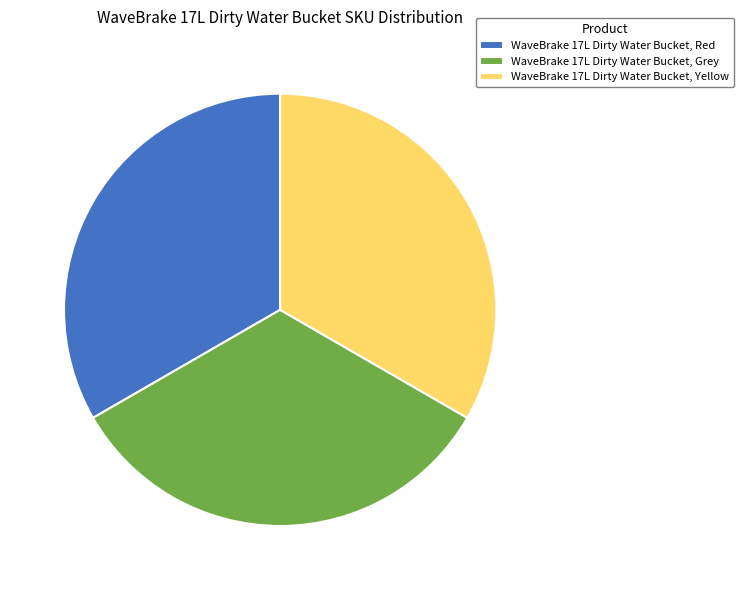

Is the sum of WaveBrake 17L Dirty Water Bucket, Yellow and WaveBrake 17L Dirty Water Bucket, Grey greater than half?

Yes